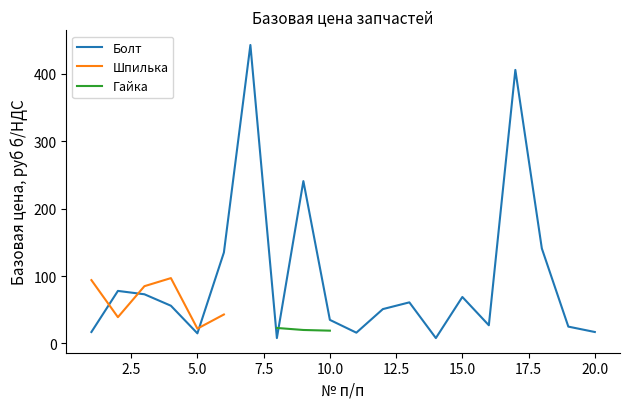

Between 6 and 11, which series saw the biggest shift?

Болт